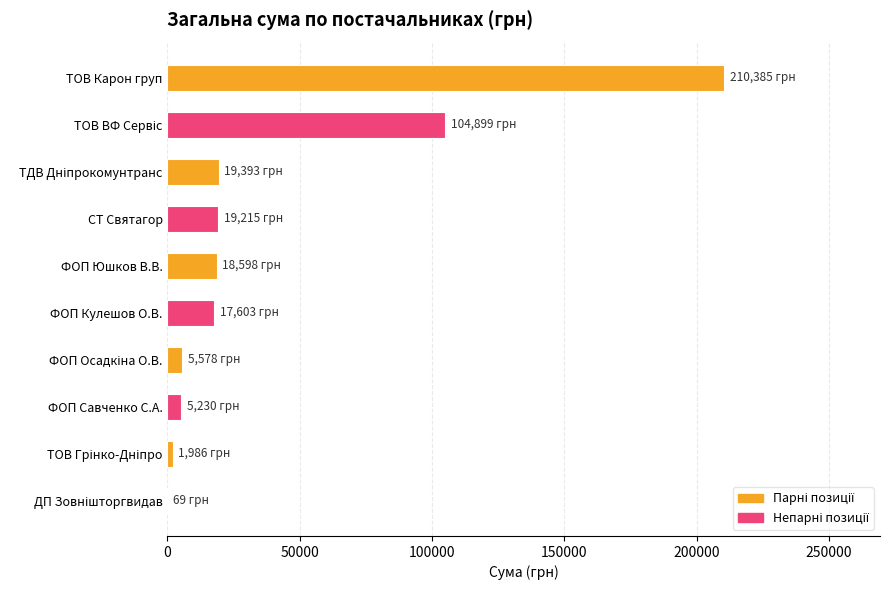

The chart shows a value of 19215.0 at СТ Святагор. True or false?

True